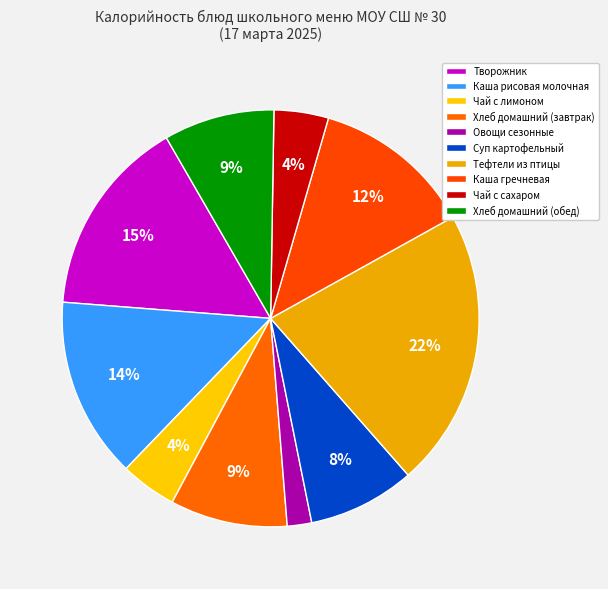

Count the number of slices in the pie.

10